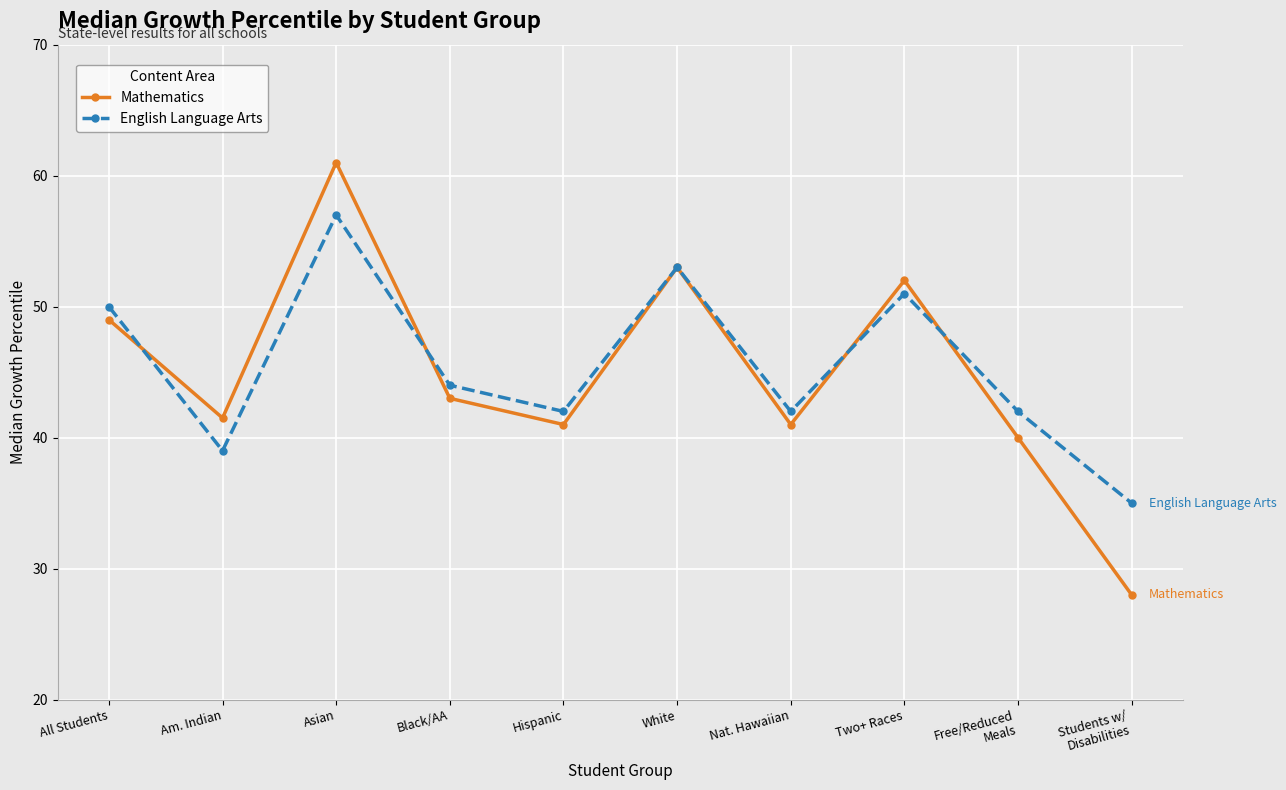

Reading left to right, extract all data points from this chart.

Mathematics: All Students=49.0	Am. Indian=41.5	Asian=61.0	Black/AA=43.0	Hispanic=41.0	White=53.0	Nat. Hawaiian=41.0	Two+ Races=52.0	Free/Reduced
Meals=40.0	Students w/
Disabilities=28.0
English Language Arts: All Students=50.0	Am. Indian=39.0	Asian=57.0	Black/AA=44.0	Hispanic=42.0	White=53.0	Nat. Hawaiian=42.0	Two+ Races=51.0	Free/Reduced
Meals=42.0	Students w/
Disabilities=35.0